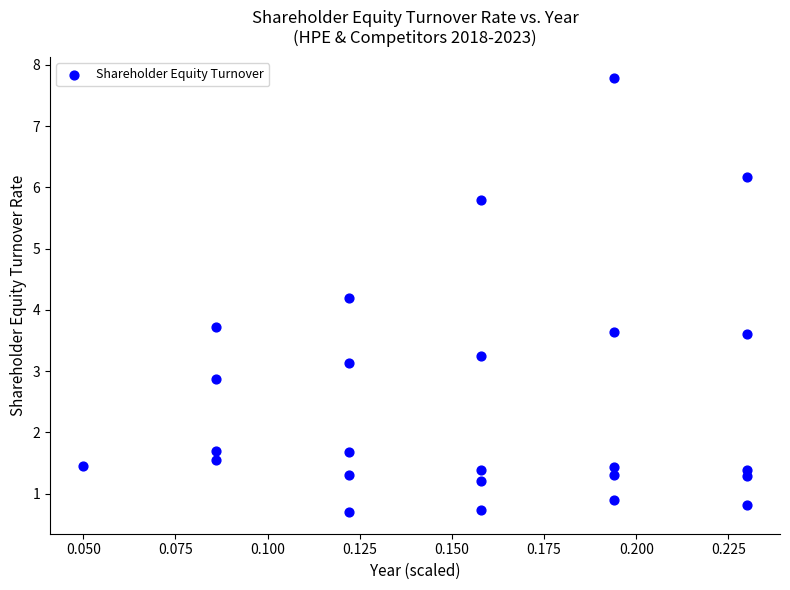

What Y value in the scatter plot is closest to 4?

4.2